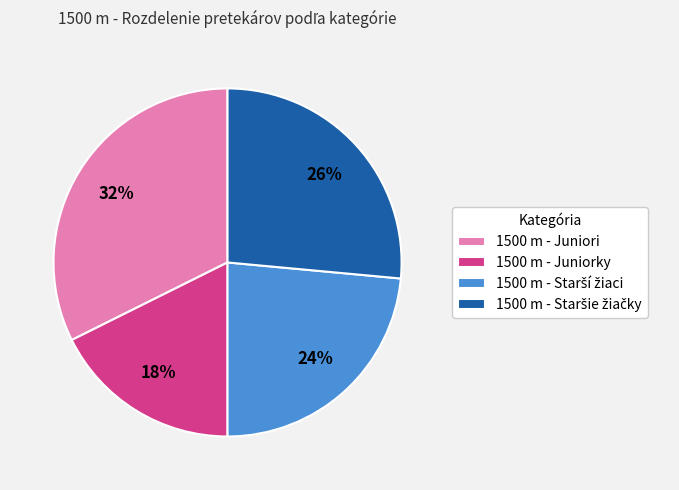

Does 1500 m - Juniori represent more than half of the total?

No